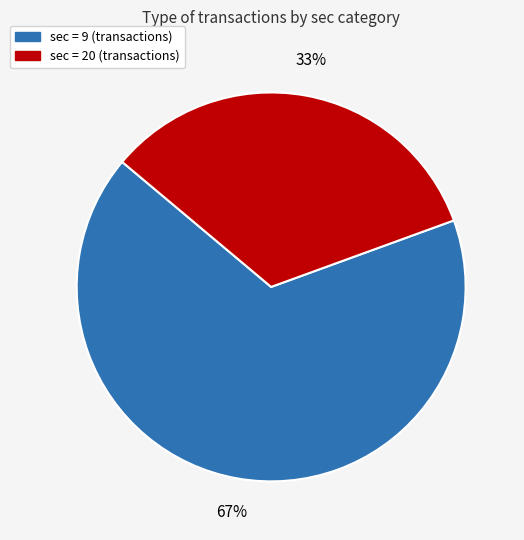

How many segments does this pie chart have?

2